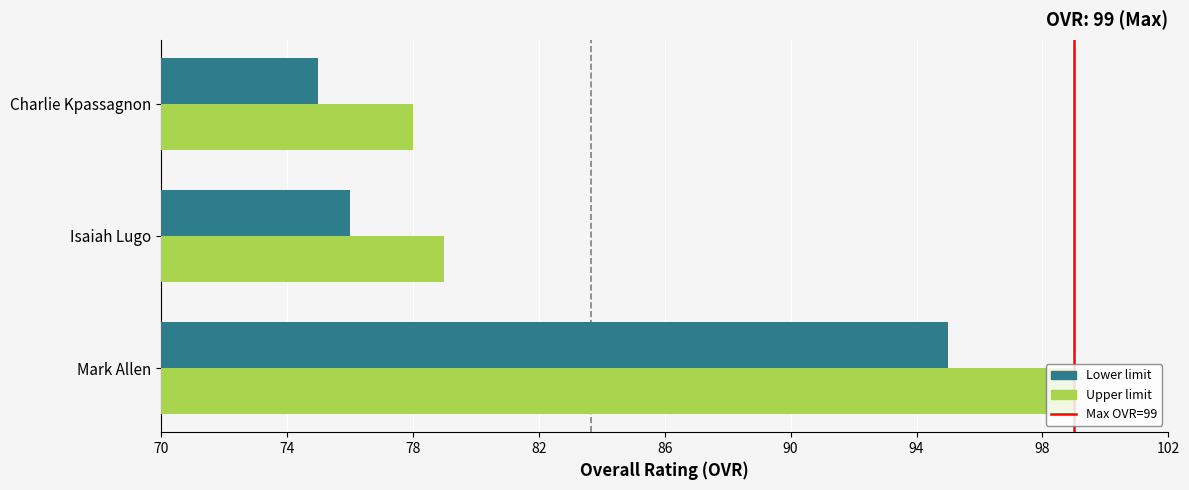

At which label does Upper limit reach its minimum?

Charlie Kpassagnon